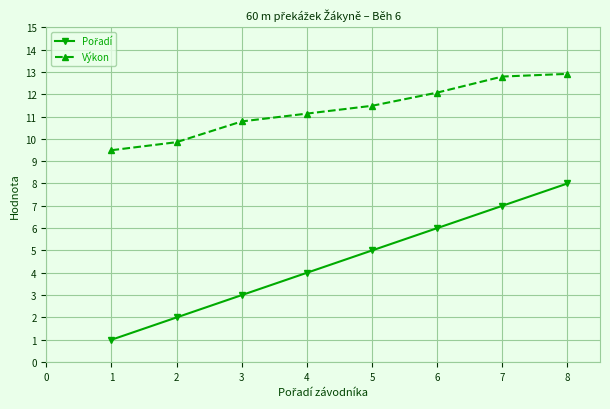

True or false: Výkon has more than 2 points higher than both neighbors.

False